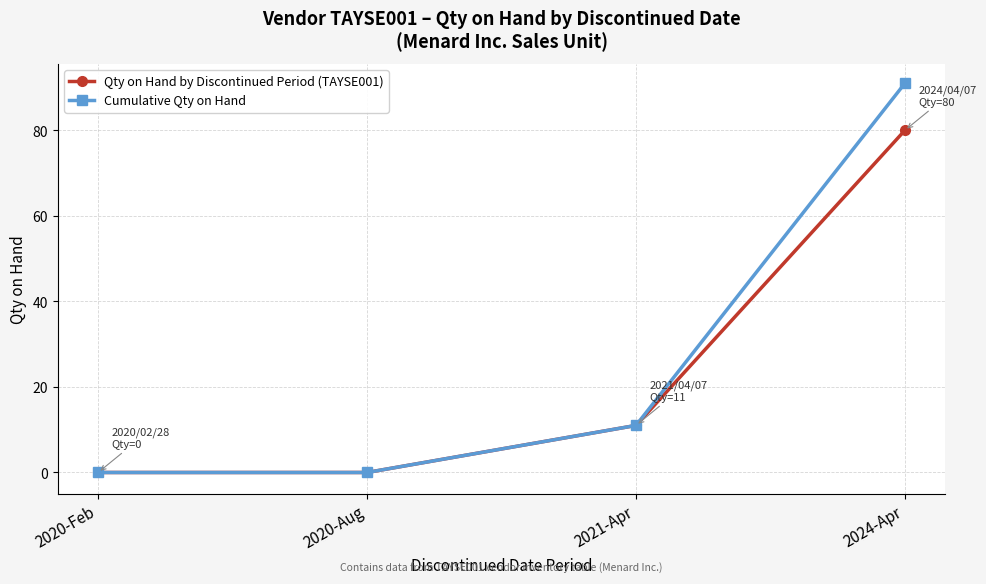

What is the sum of the Cumulative Qty on Hand values at 2024-Apr and 2020-Aug?

91